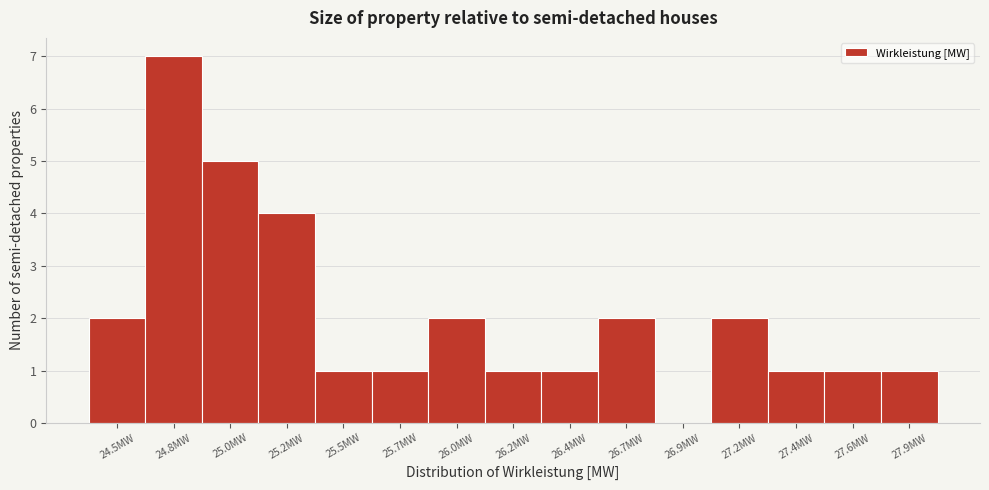

Reading right to left, transcribe all the data shown in this chart.

27.9MW=1	27.6MW=1	27.4MW=1	27.2MW=2	26.9MW=0	26.7MW=2	26.4MW=1	26.2MW=1	26.0MW=2	25.7MW=1	25.5MW=1	25.2MW=4	25.0MW=5	24.8MW=7	24.5MW=2